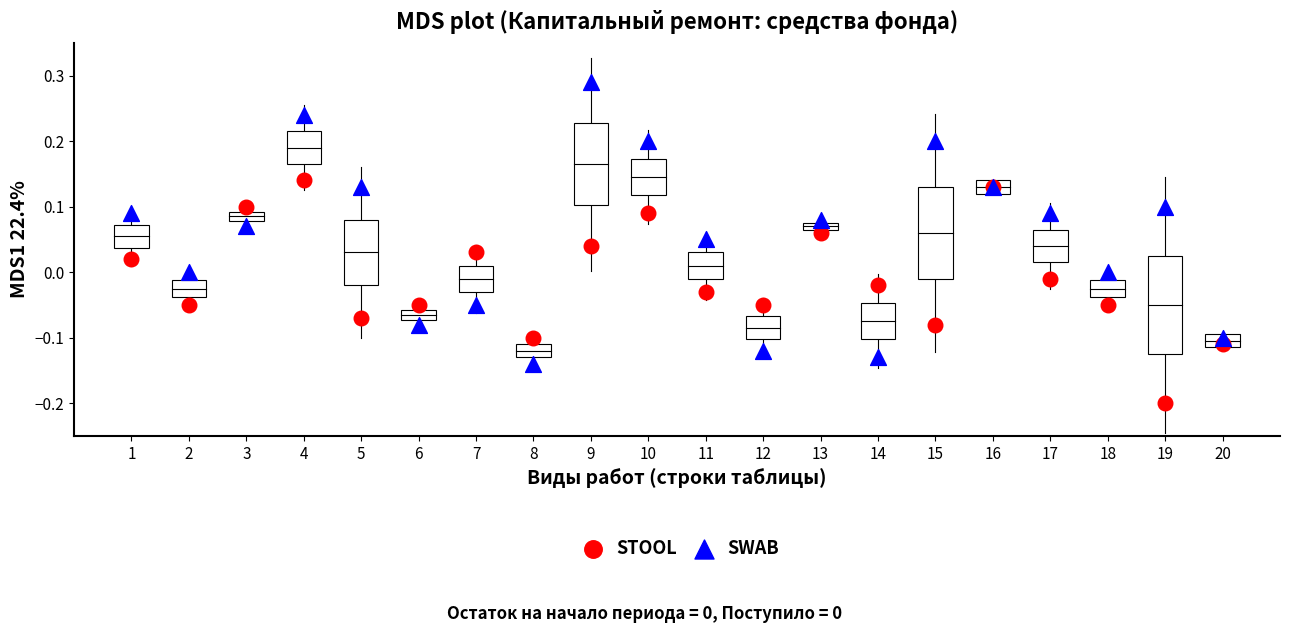

Which series has the largest Y range (max minus min)?

SWAB